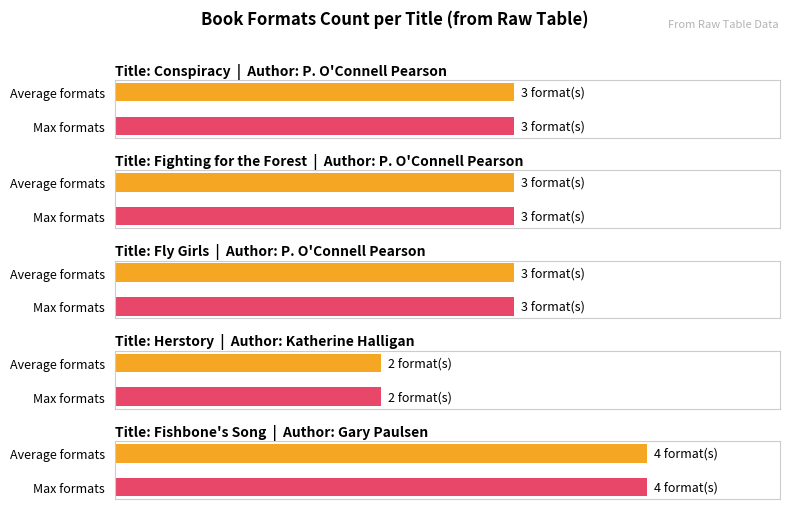

What is the minimum value shown in the chart?

2